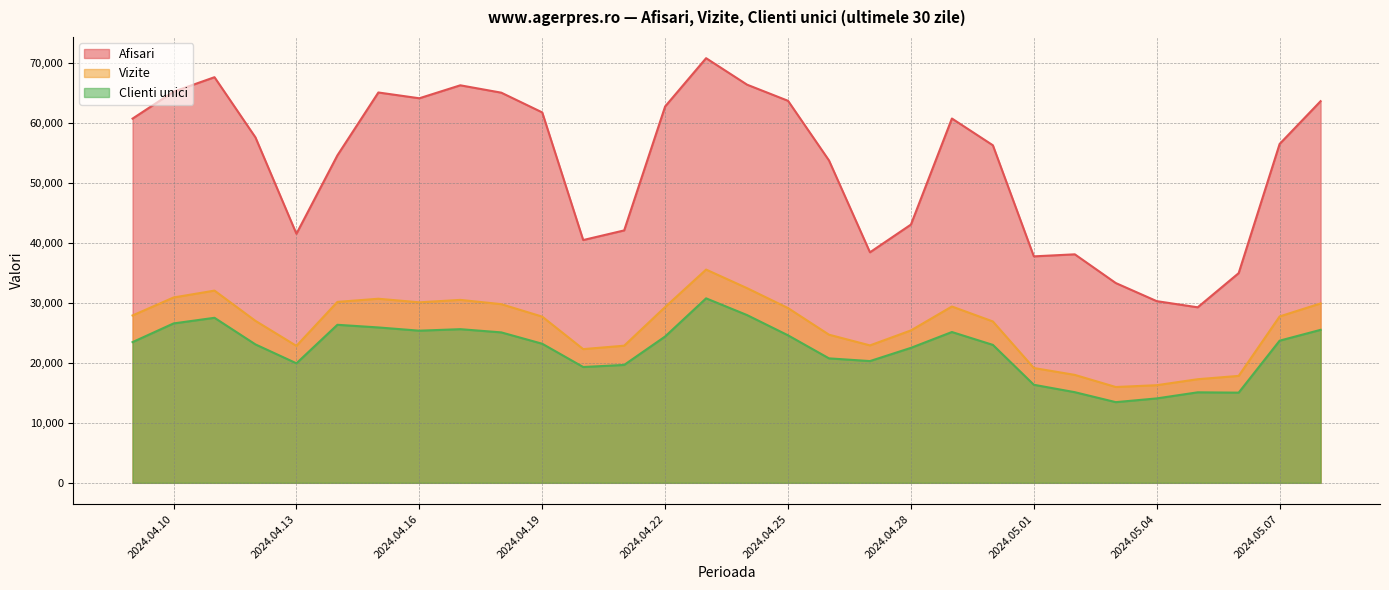

True or false: Afisari has more than 1 interior local peaks.

True